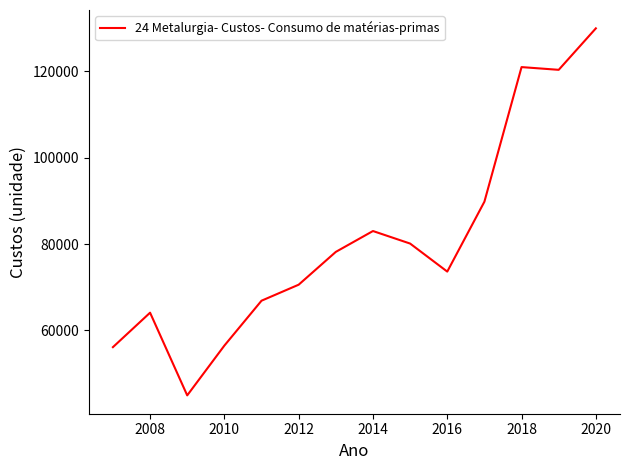

True or false: the data has more than 0 interior local peaks.

True